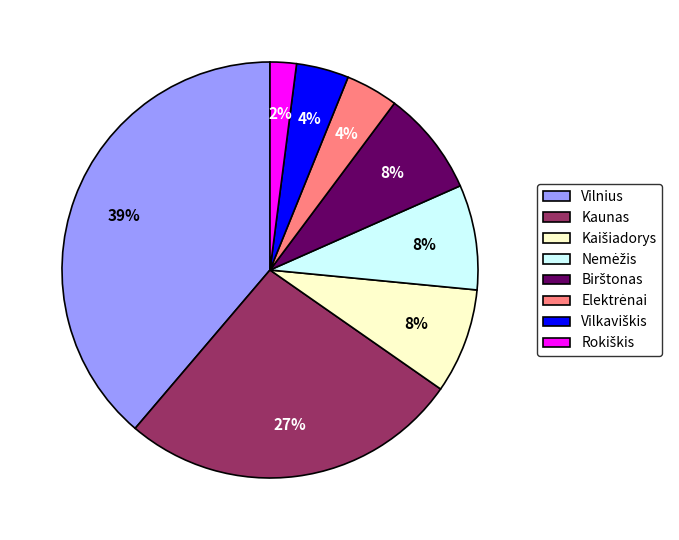

To the nearest percent, what is the difference between the largest and smallest slice percentages?

37%